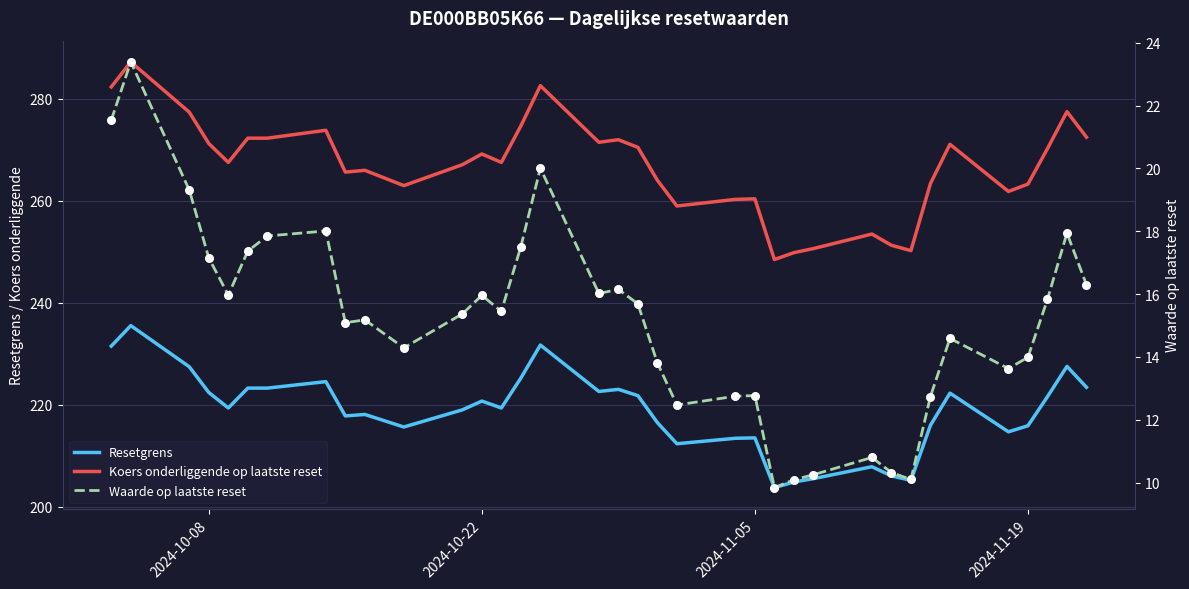

What are all the series names shown in the legend?

Resetgrens, Koers onderliggende op laatste reset, Waarde op laatste reset